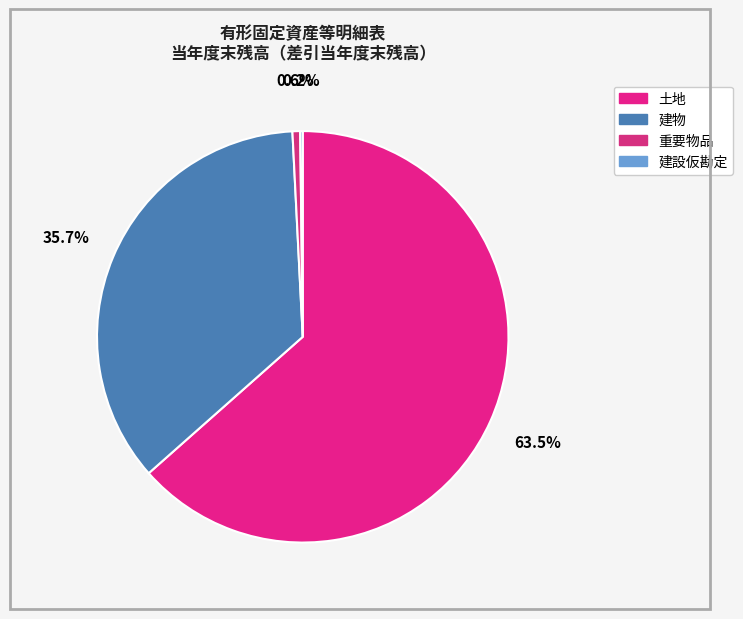

To the nearest percent, what percentage of the pie is 土地?

63%